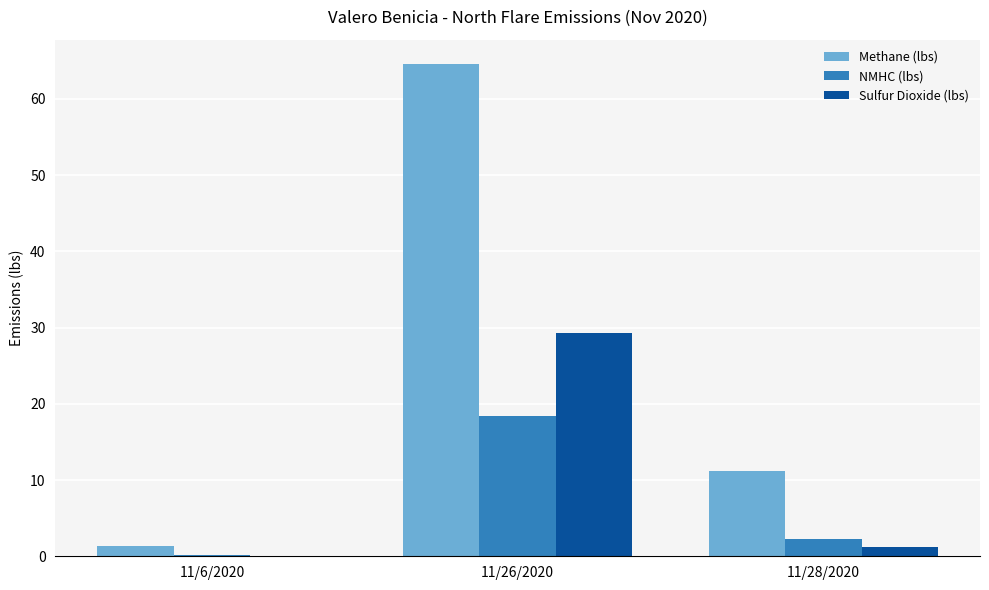

Is it true that Methane (lbs) equals 64.5 at 11/26/2020?

True